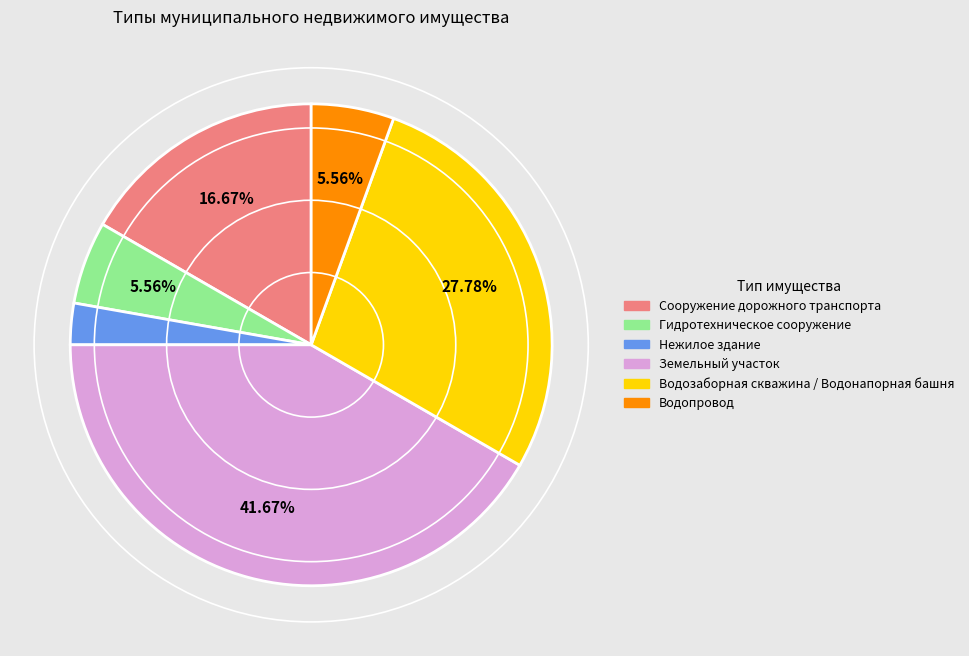

How many slices are in this pie chart?

6